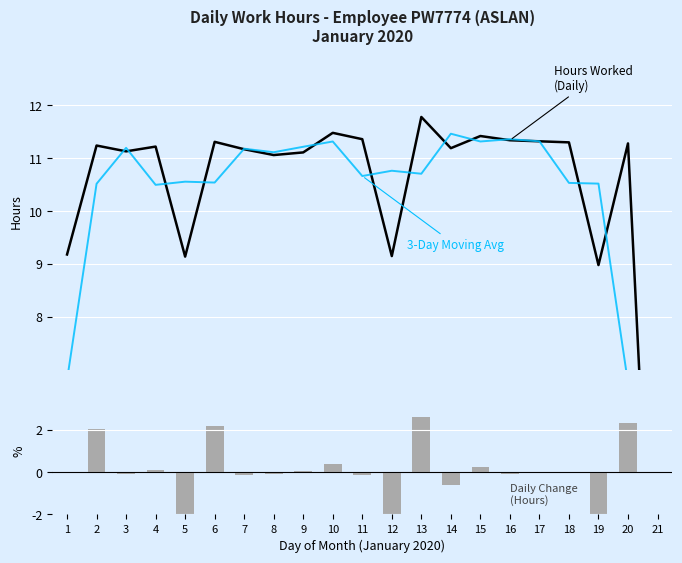

What is the sum of all Daily Change (hrs) values?

2.1